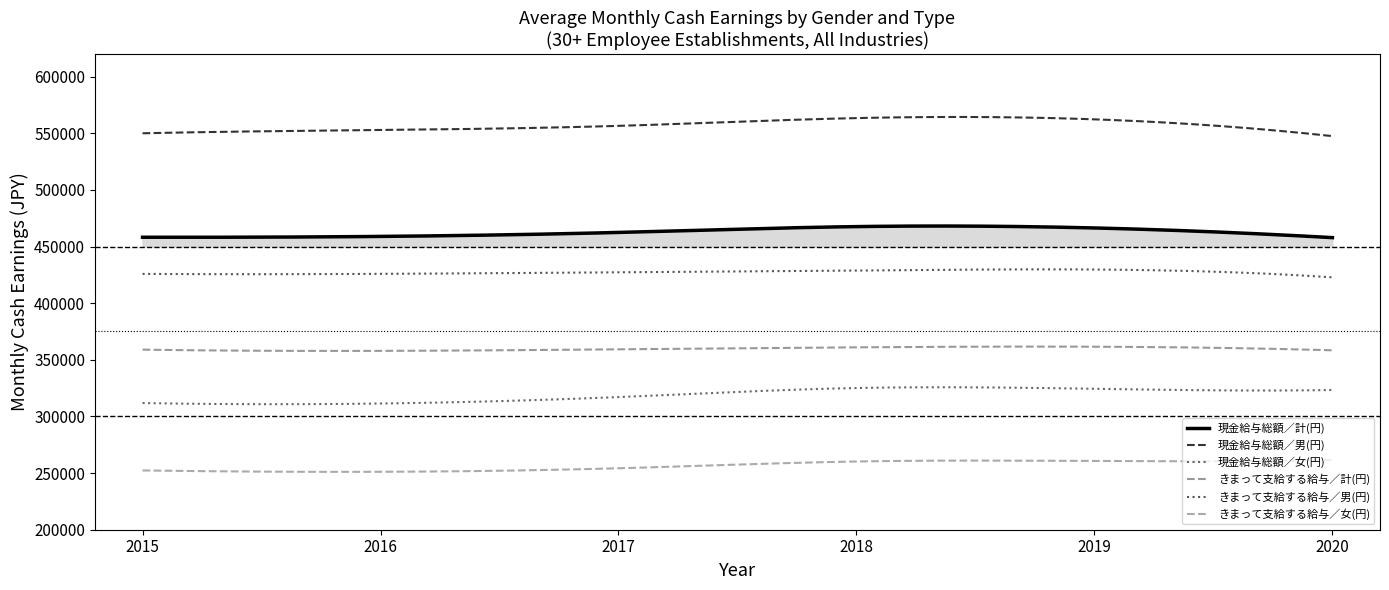

List the labels in order of きまって支給する給与／男(円) value, largest first.

2019, 2018, 2017, 2016, 2015, 2020